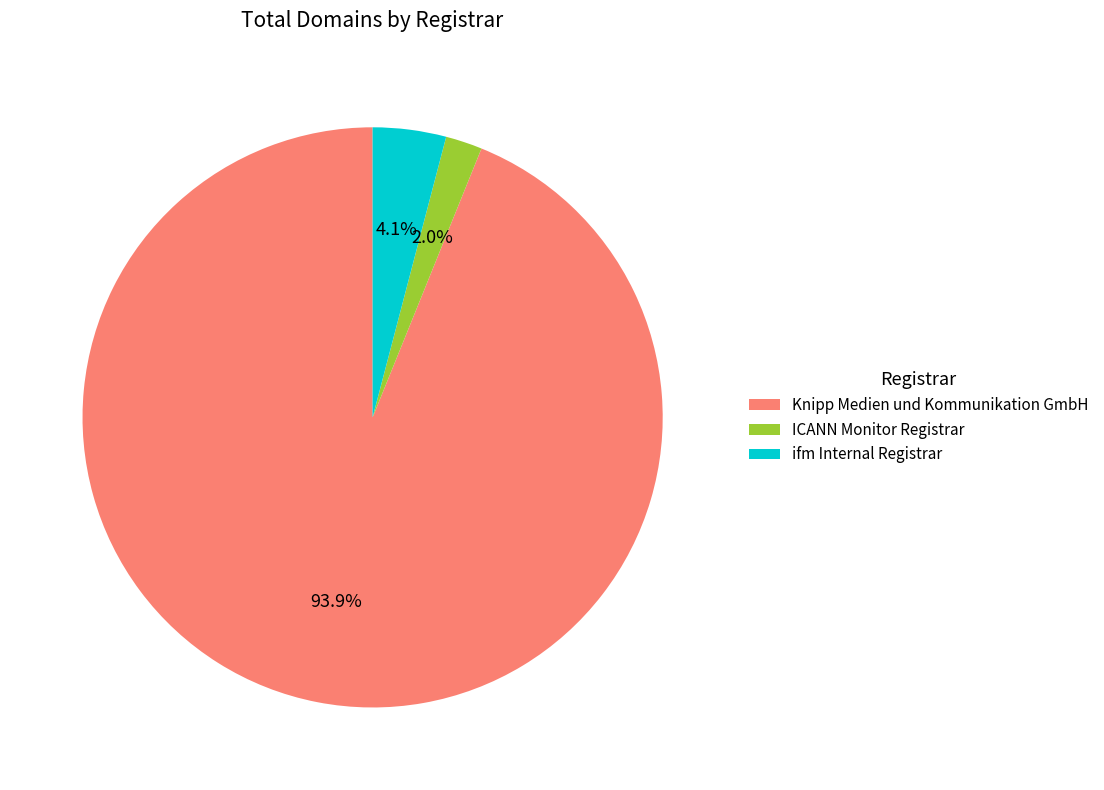

To the nearest percent, what is the difference between the Knipp Medien und Kommunikation GmbH and ICANN Monitor Registrar slice percentages?

92%